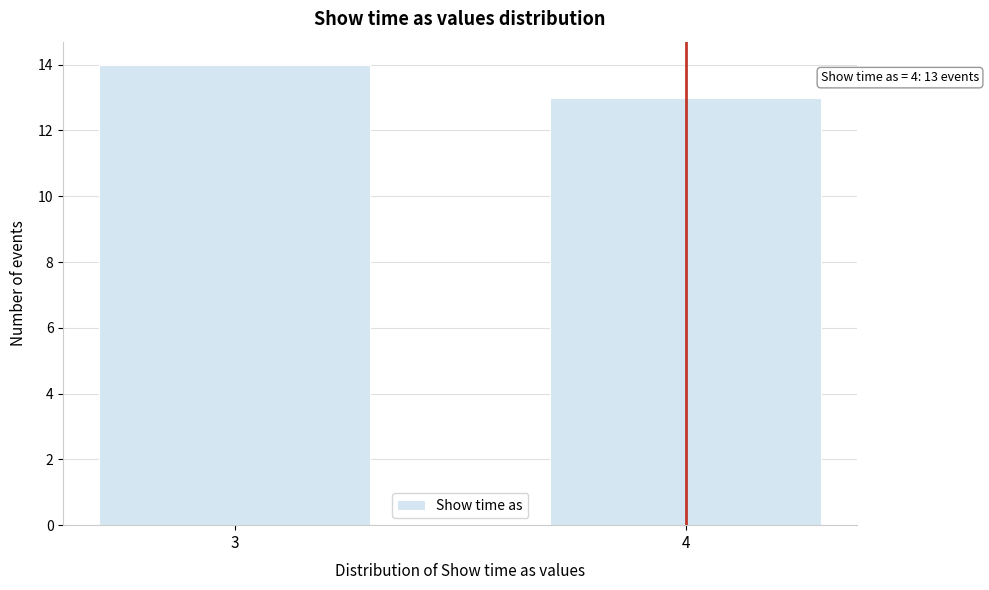

Reading left to right, what are all the values shown in this chart?

3=14	4=13